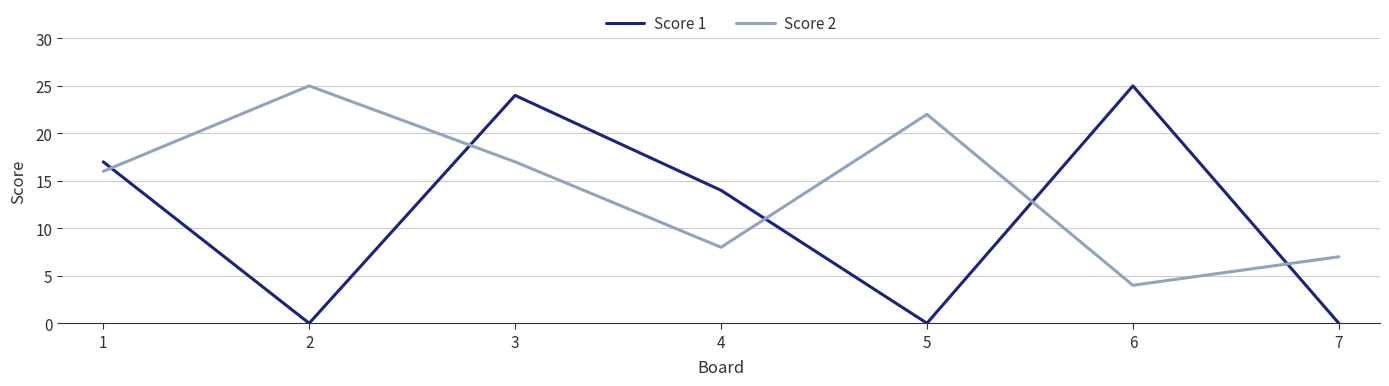

Which series has the widest spread of values?

Score 1